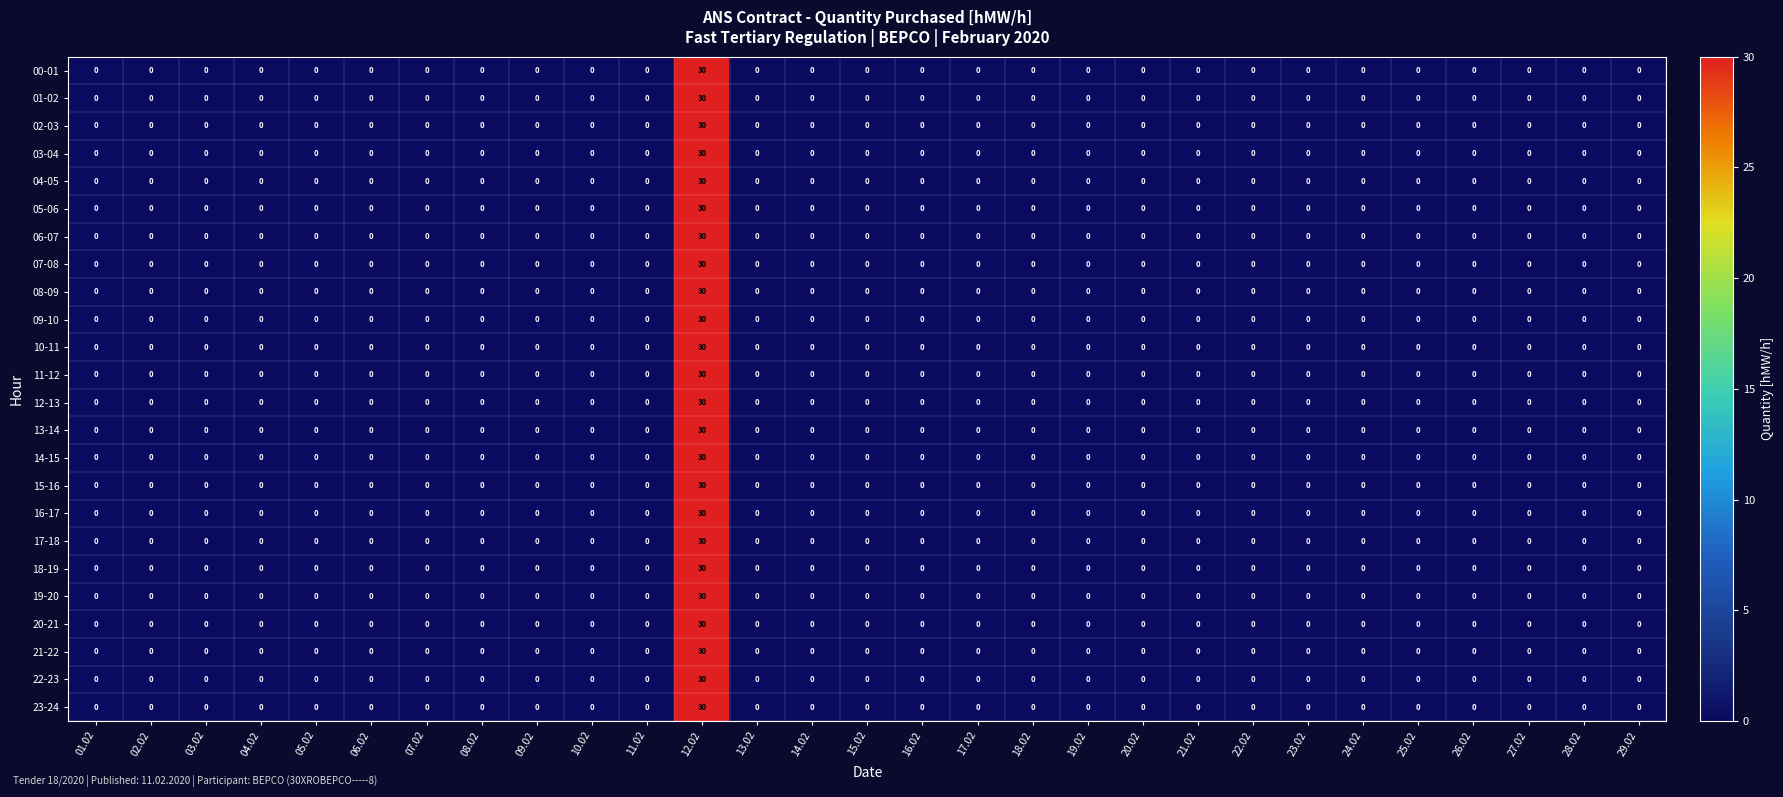

At which category is the sum across all series the highest?

12.02